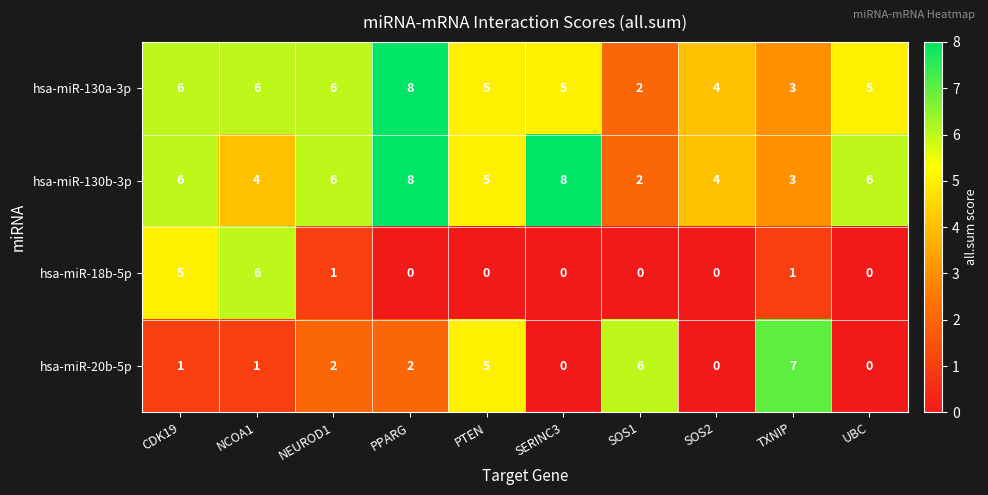

Where does the hsa-miR-130a-3p series first go above 5?

CDK19